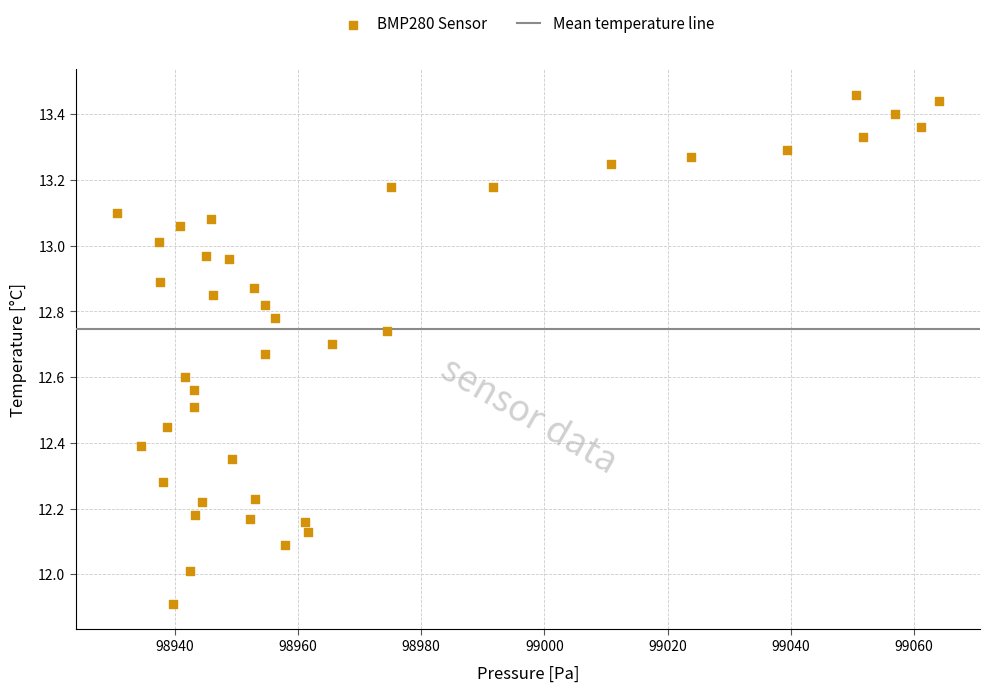

What is the range of X values (max minus min)?

133.5